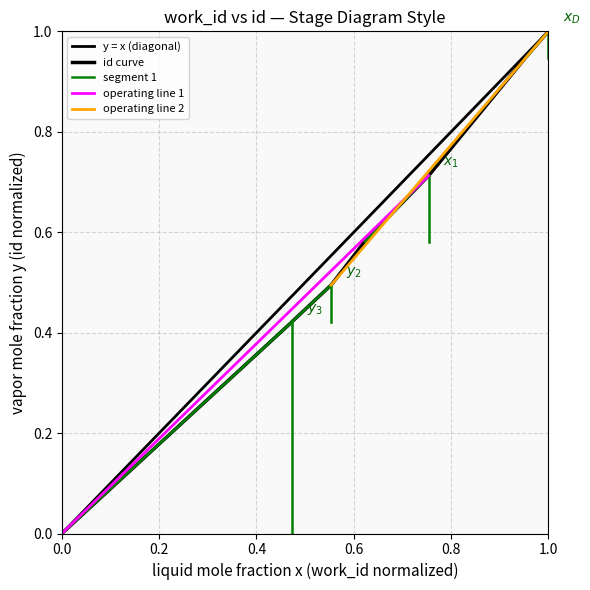

Reading left to right, list all the values displayed in this chart.

0.0	0.4	0.4	0.5	0.6	0.7	0.9	1.0	1.0	1.0